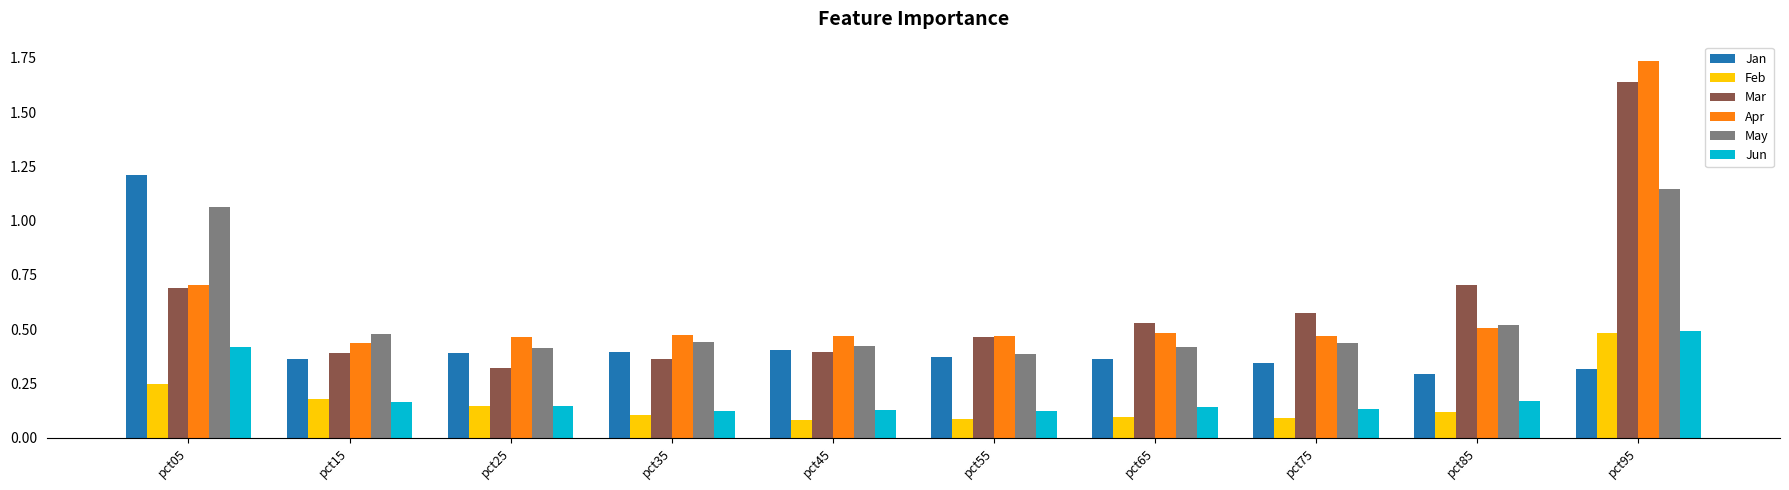

What is the sum of all Jun values?

2.0